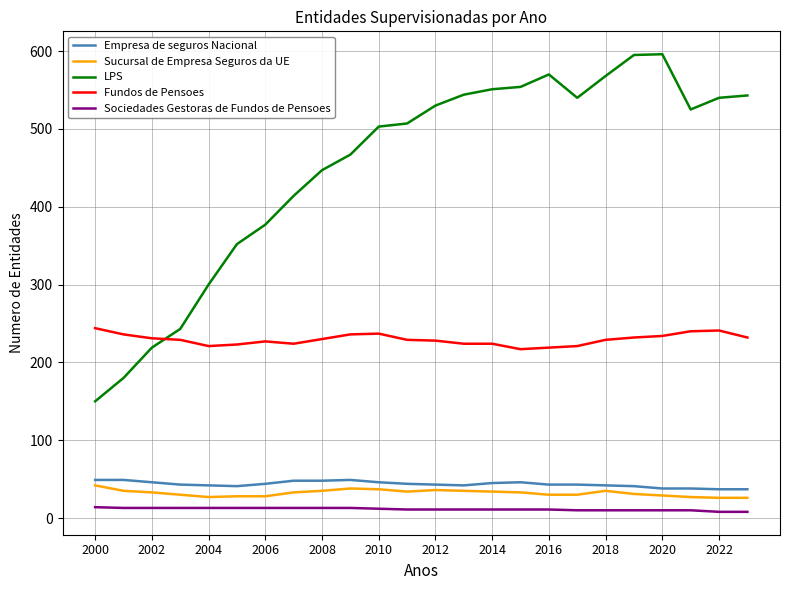

Which series has the largest total across all categories?

LPS